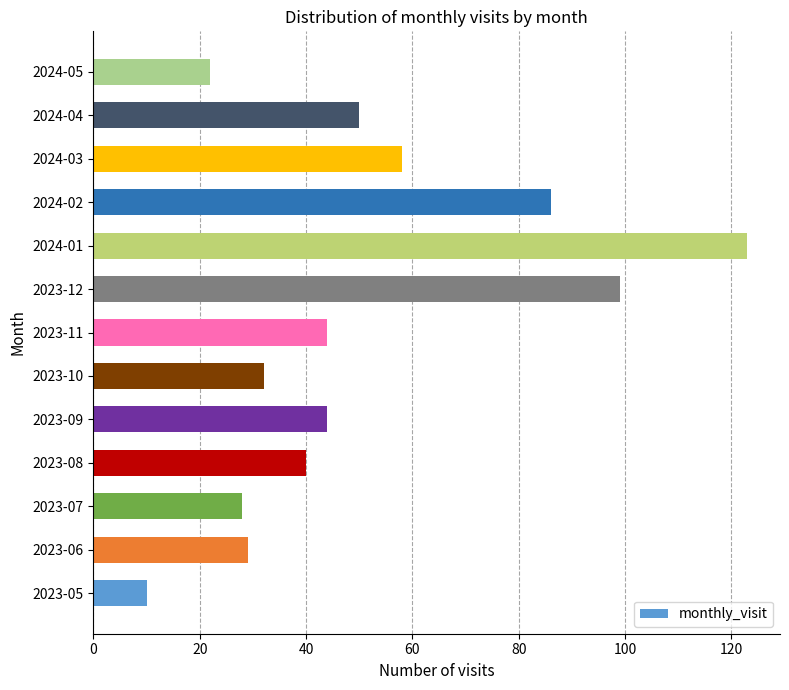

What is the difference between the maximum and minimum values?

113